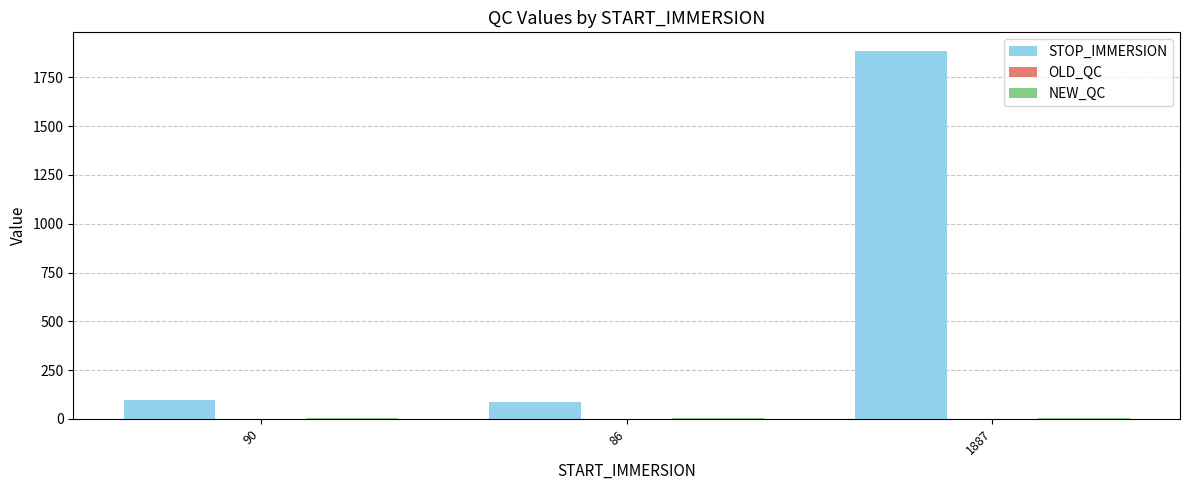

At which category does the chart reach its peak across all series?

1887